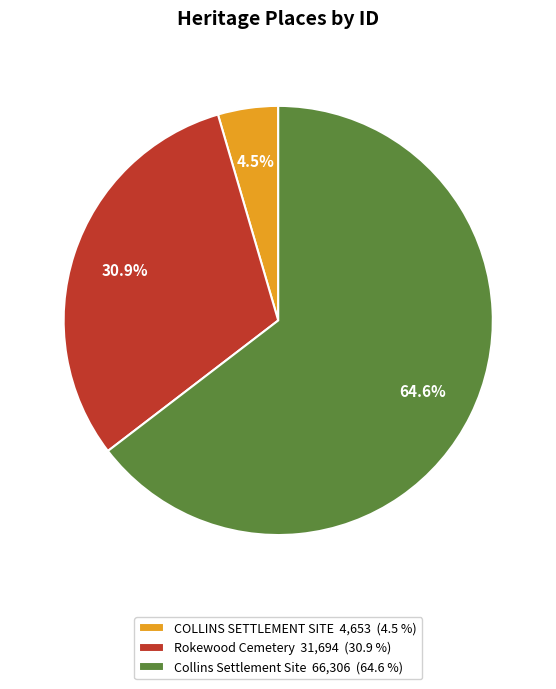

Rank the categories by value from lowest to highest.

COLLINS SETTLEMENT SITE, Rokewood Cemetery, Collins Settlement Site